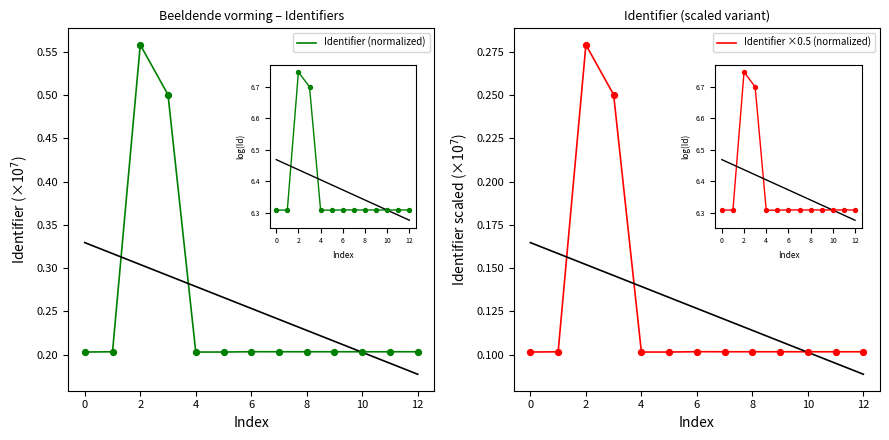

At how many categories does at least one series exceed 0?

13